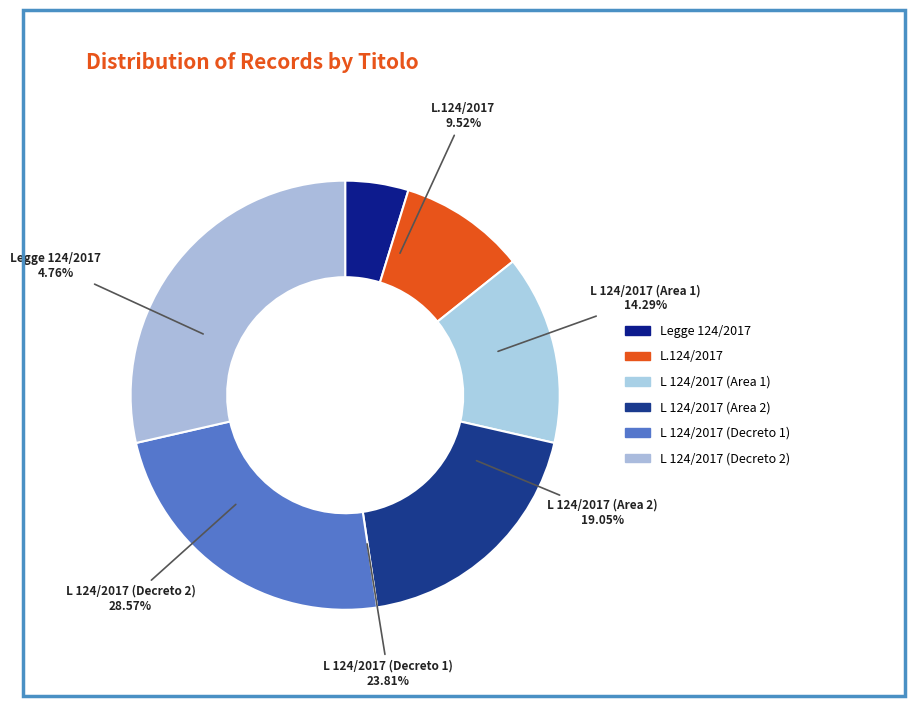

To the nearest percent, what percentage of the pie is L.124/2017?

10%